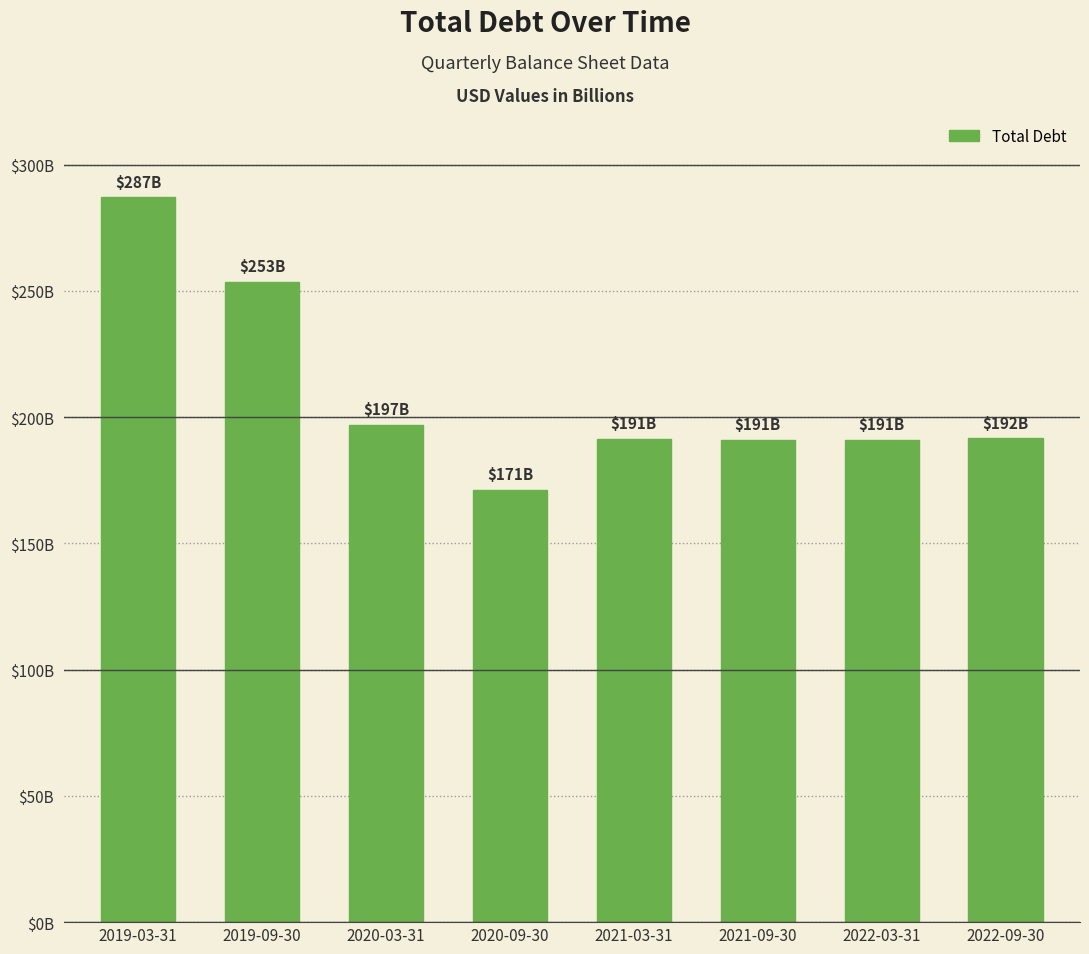

Reading left to right, list all the values displayed in this chart.

2019-03-31=287078800000	2019-09-30=253447500000	2020-03-31=196924600000	2020-09-30=171150700000	2021-03-31=191455100000	2021-09-30=191045000000	2022-03-31=190969200000	2022-09-30=191540500000